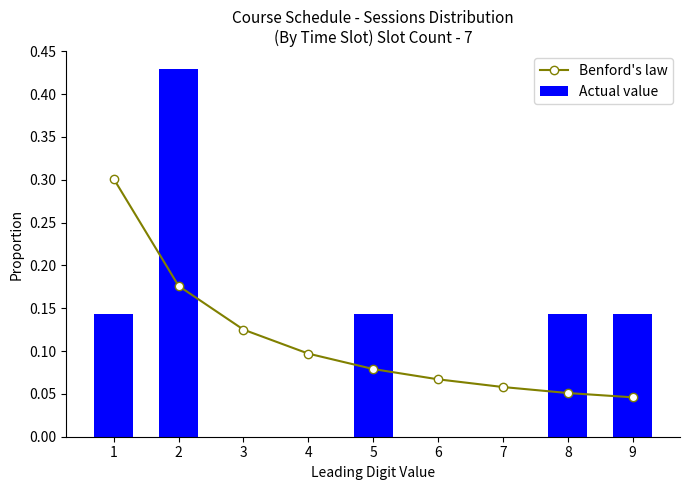

Rank the series by their average value, from highest to lowest.

Actual value, Benford's law